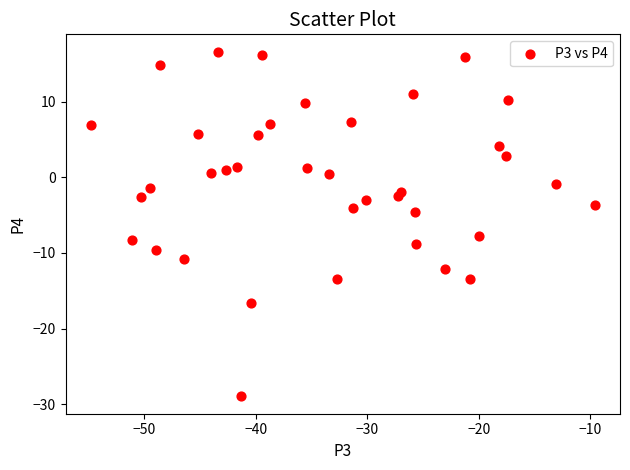

What is the range of Y values (max minus min)?

45.7